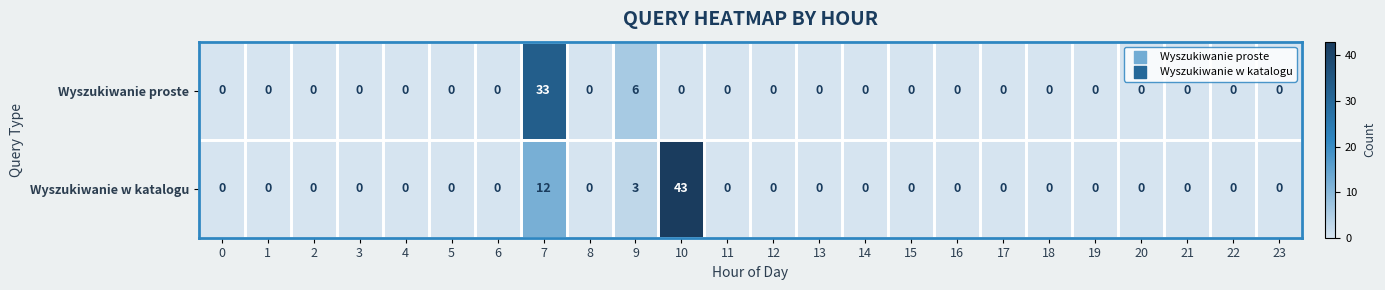

What is the difference between the maximum and minimum values in the Wyszukiwanie proste series?

33